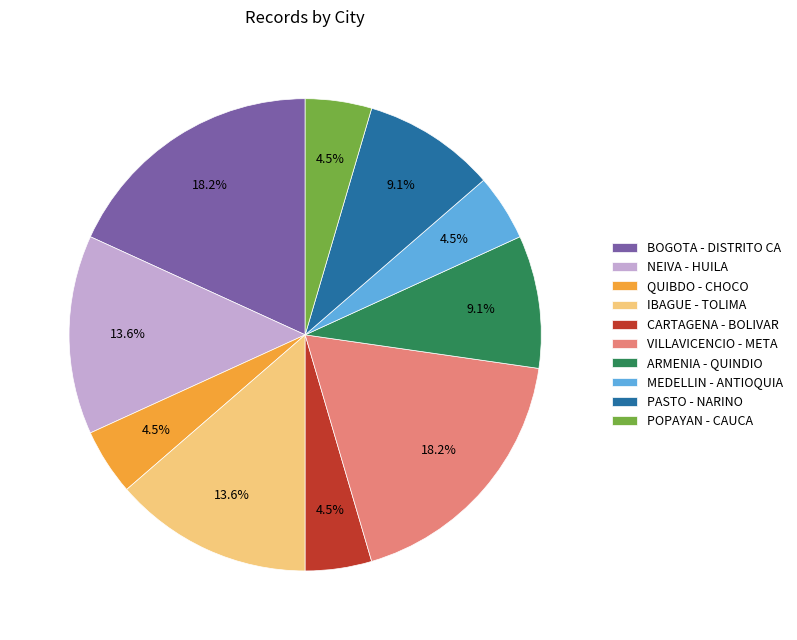

Does ARMENIA - QUINDIO account for over 50% of the chart?

No